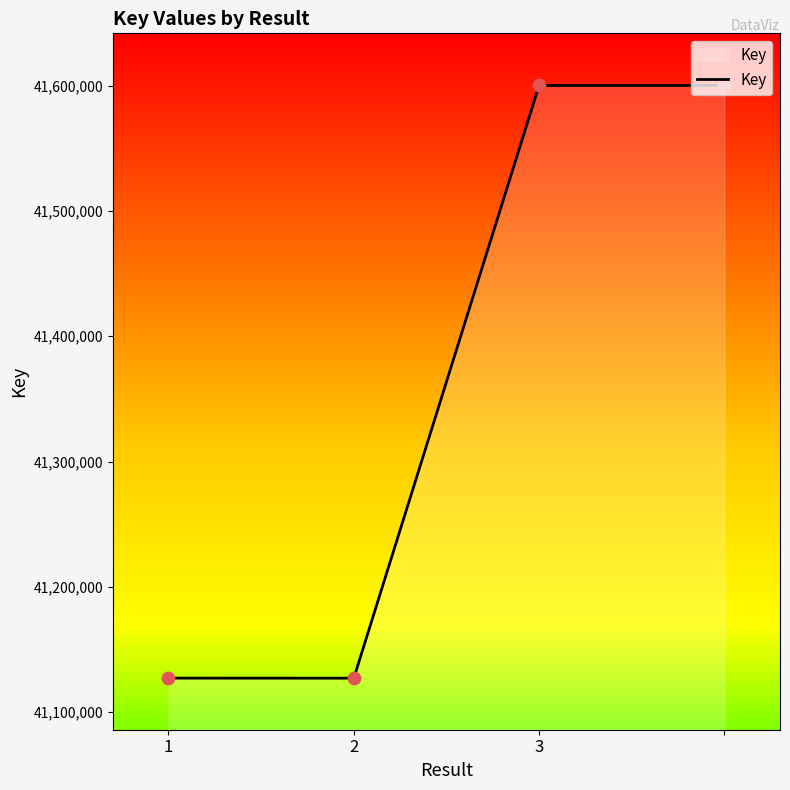

True or false: the data has more than 2 interior local peaks.

False